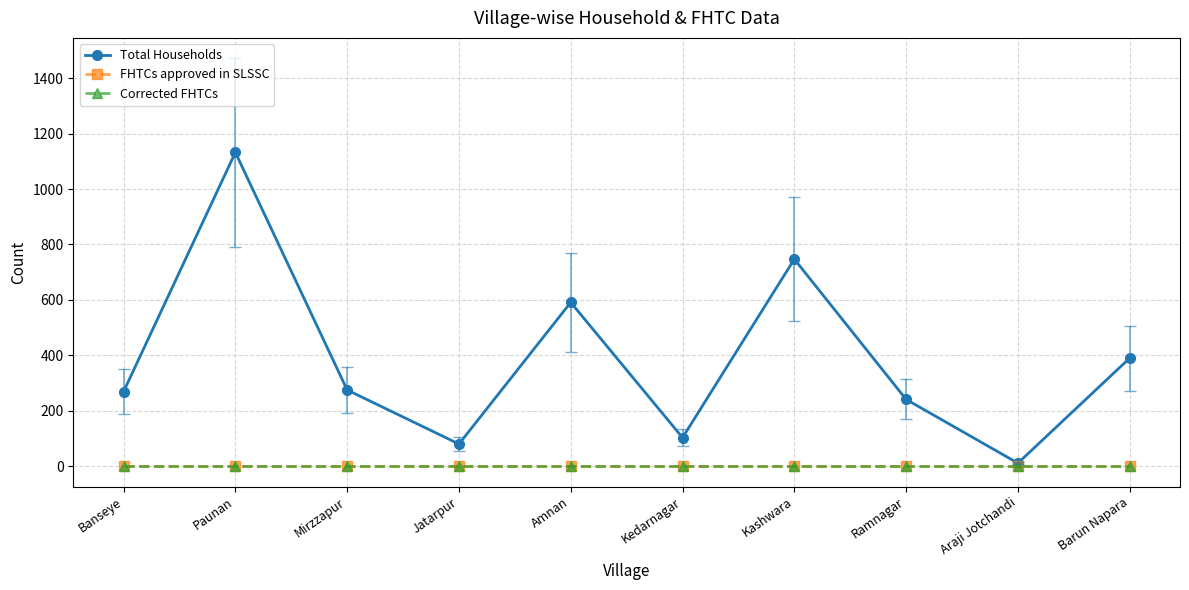

Where does the Total Households series first go above 275?

Paunan